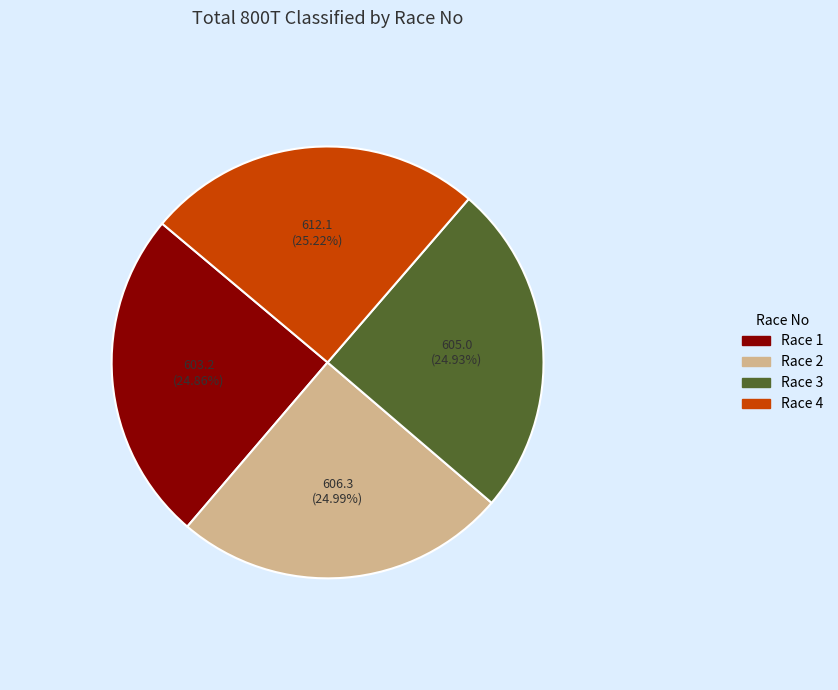

Is there any slice that represents more than half of the pie?

No